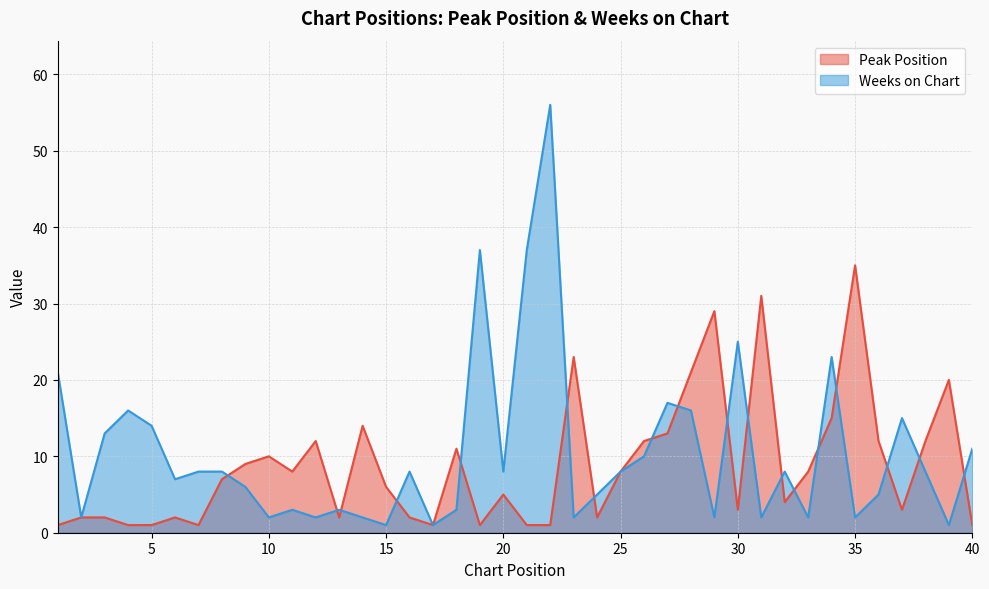

Rank the series at 1 from highest to lowest value.

Weeks on Chart, Peak Position